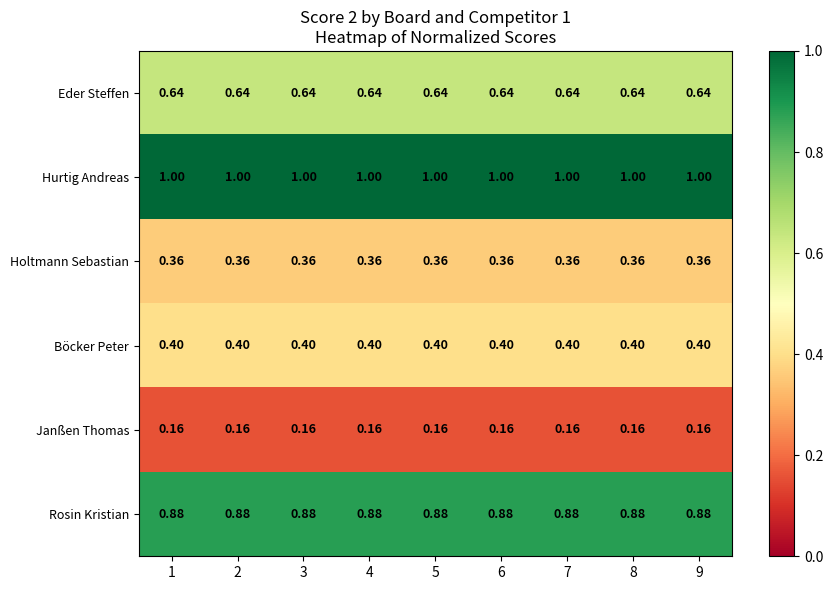

Which series has the largest total across all categories?

Hurtig Andreas